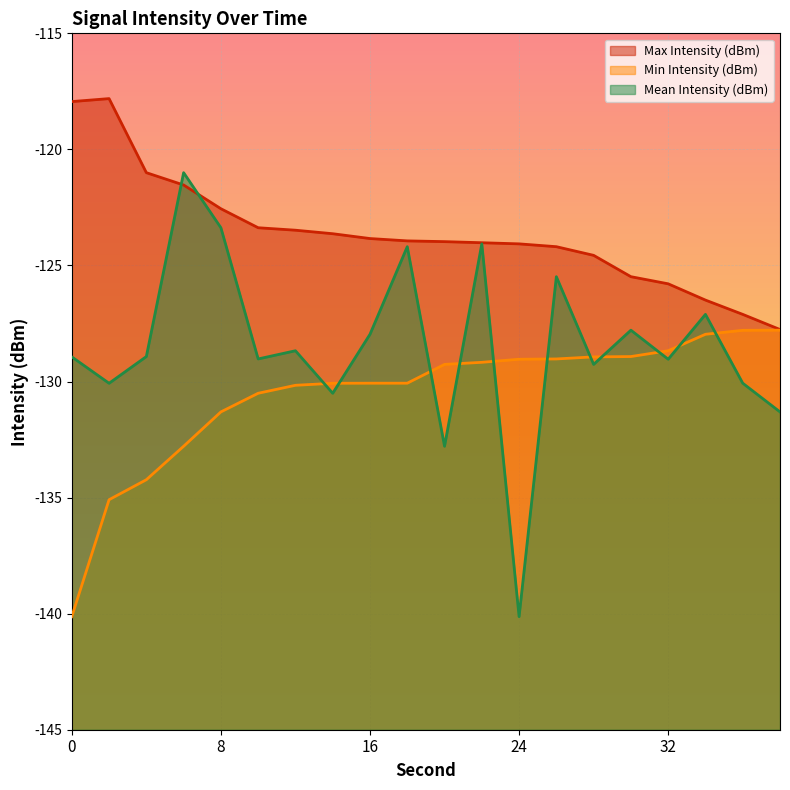

Which category has the highest value in the Min Intensity (dBm) series?

38